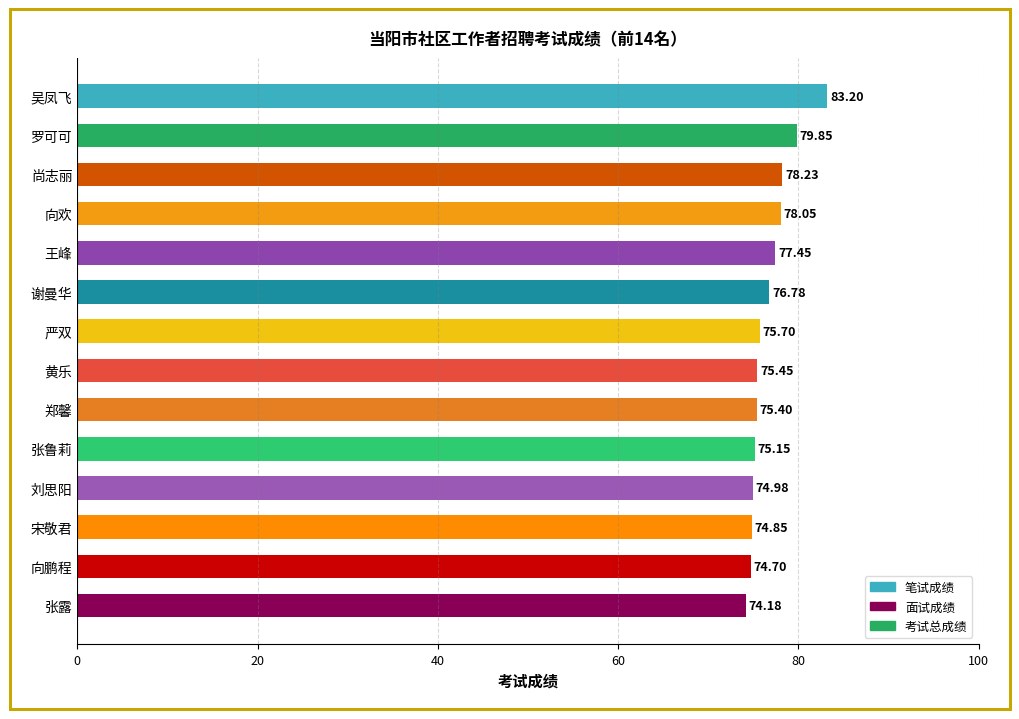

Where is the data nearest to the value 78?

向欢